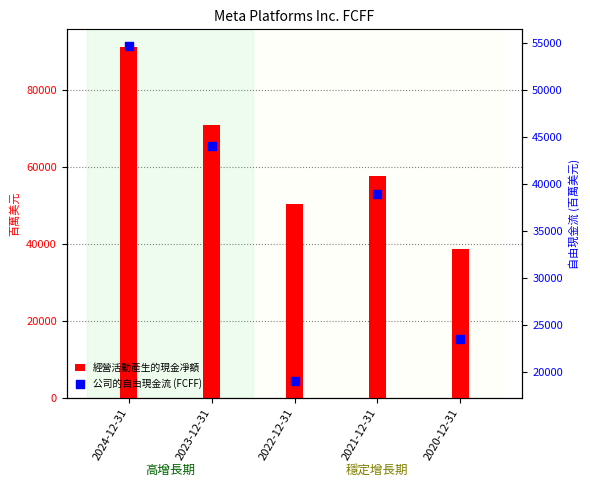

Which series reaches the maximum Y coordinate?

經營活動產生的現金凈額